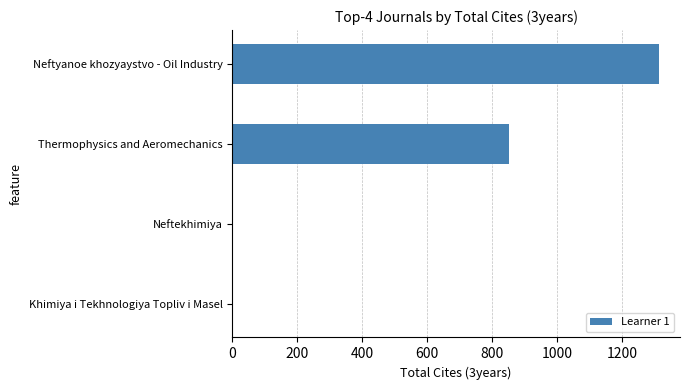

What is the sum of the values at Neftekhimiya and Thermophysics and Aeromechanics?

851